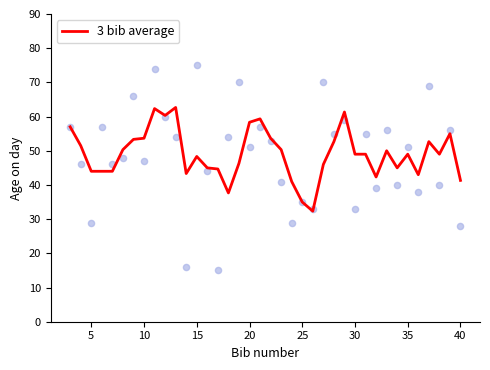

True or false: 3 bib average has a value of 53.7 at 10.

True